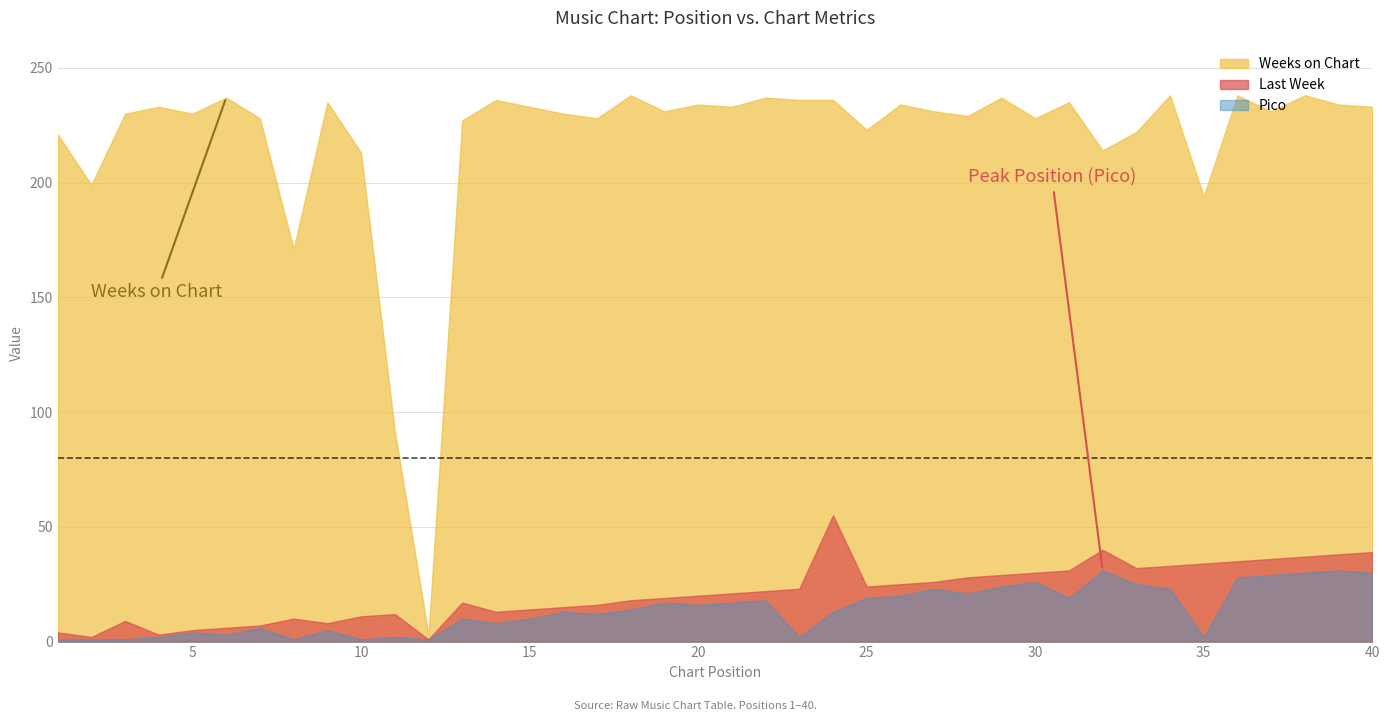

True or false: Weeks on Chart has more than 2 points higher than both neighbors.

True